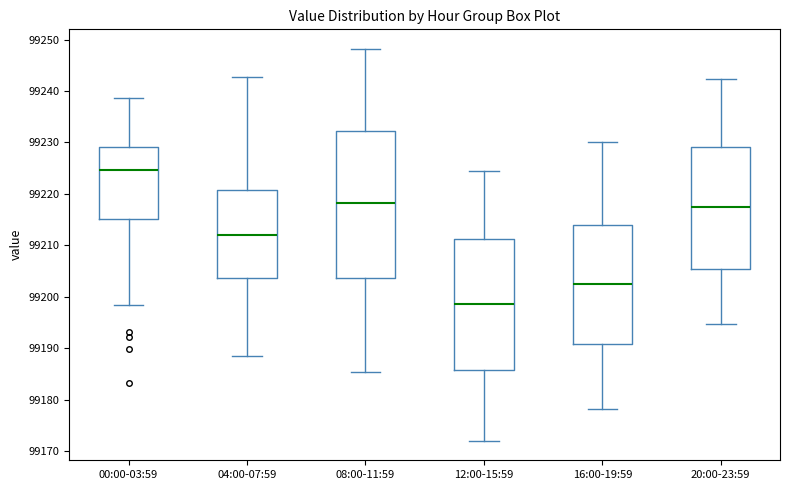

Which box is the tallest, from its lower edge to its upper edge?

08:00-11:59